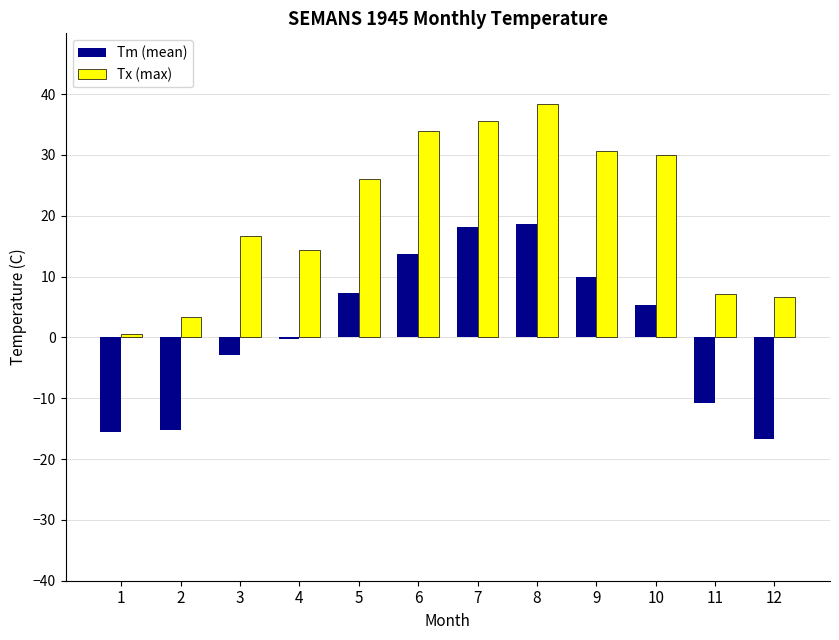

What is the spread (max minus min) of values at 6?

20.1